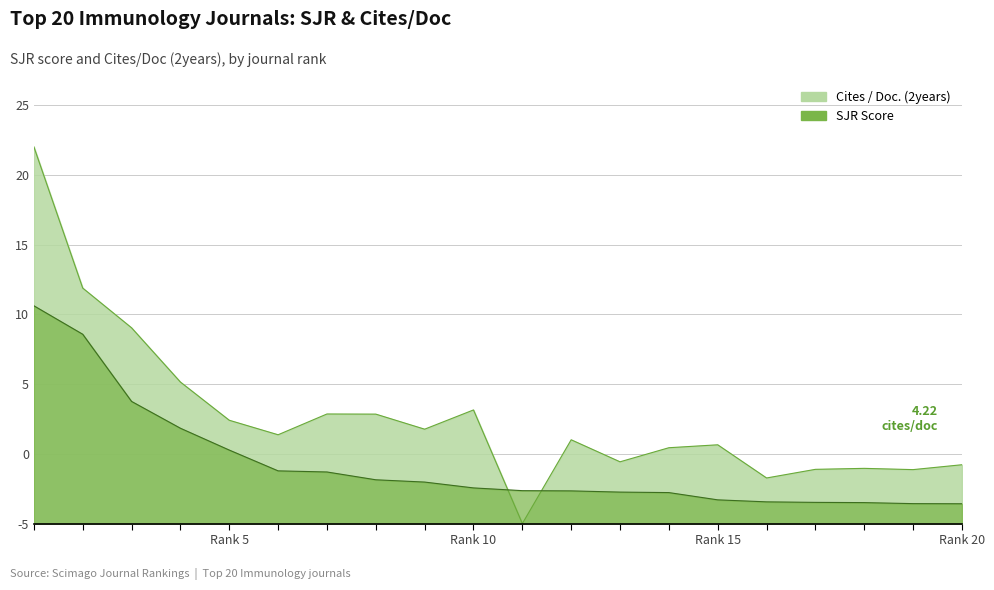

At which label does SJR first exceed 2?

1